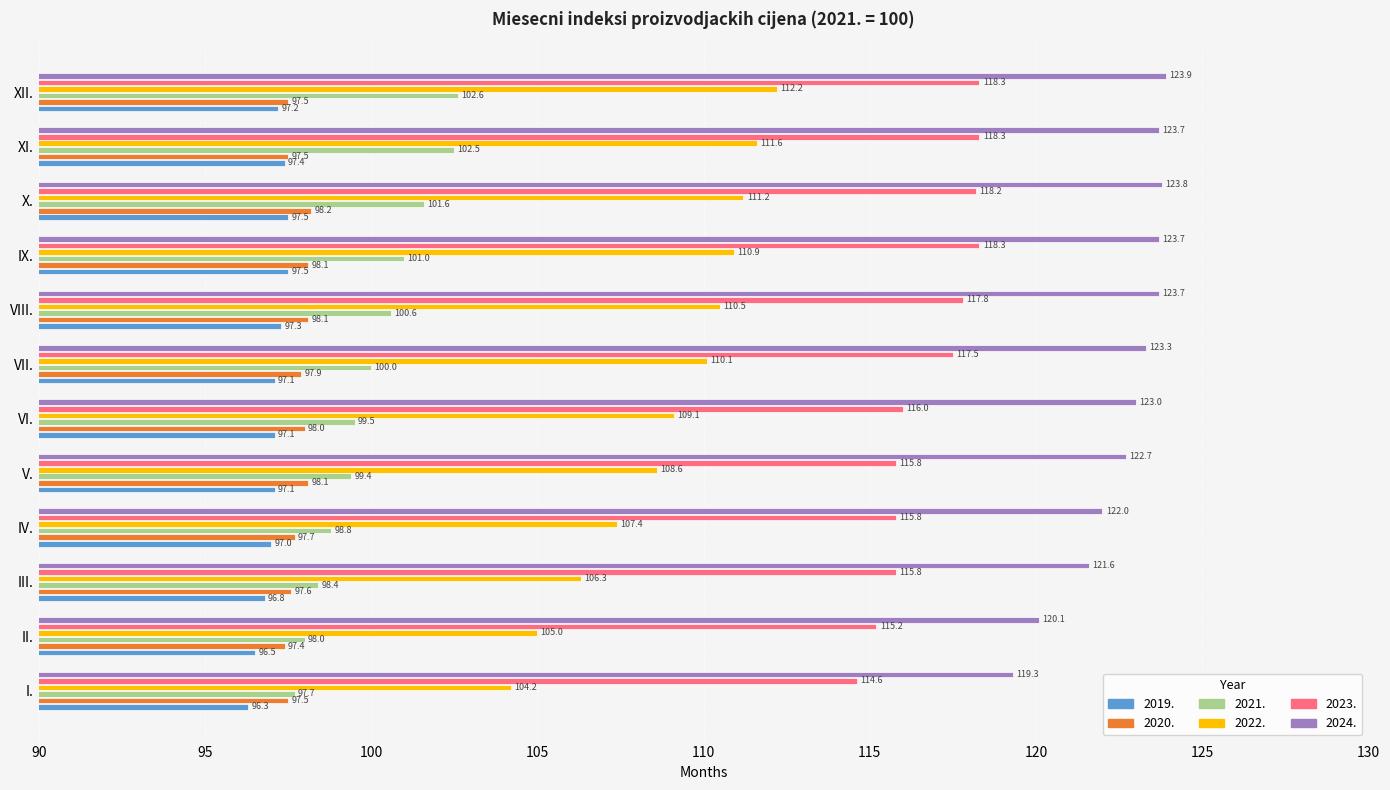

What is the average value of the 2019. series?

97.1